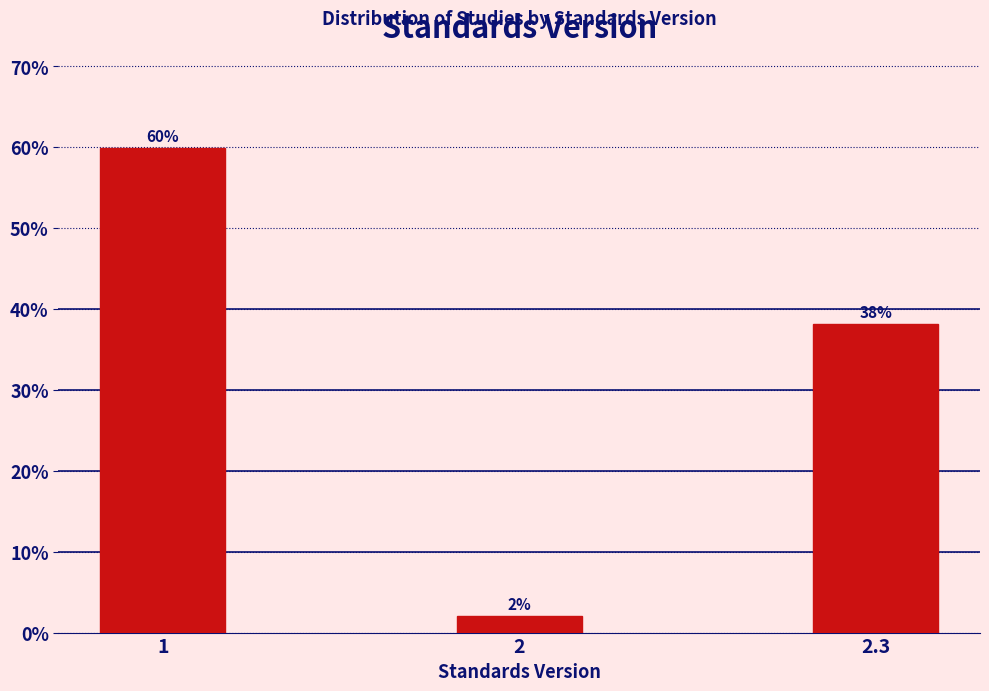

List the labels in order of value, largest first.

1, 2.3, 2